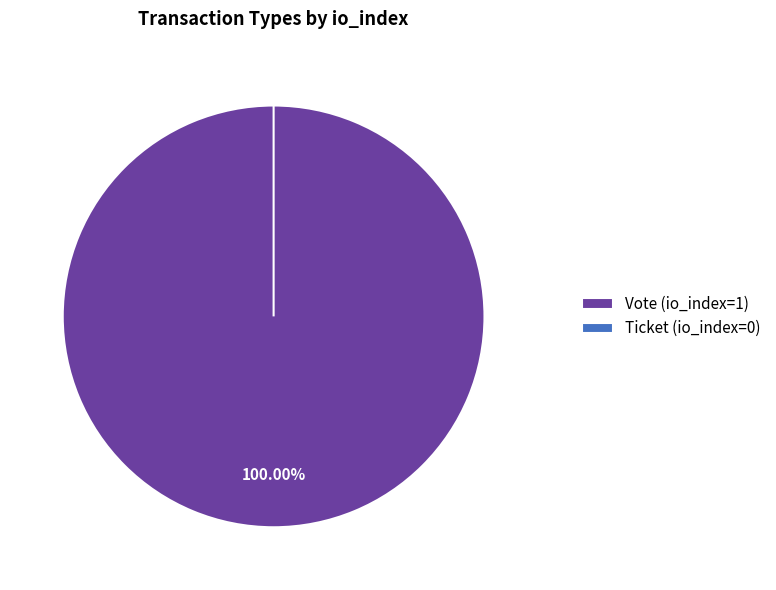

What is the smallest slice in the pie chart?

Ticket